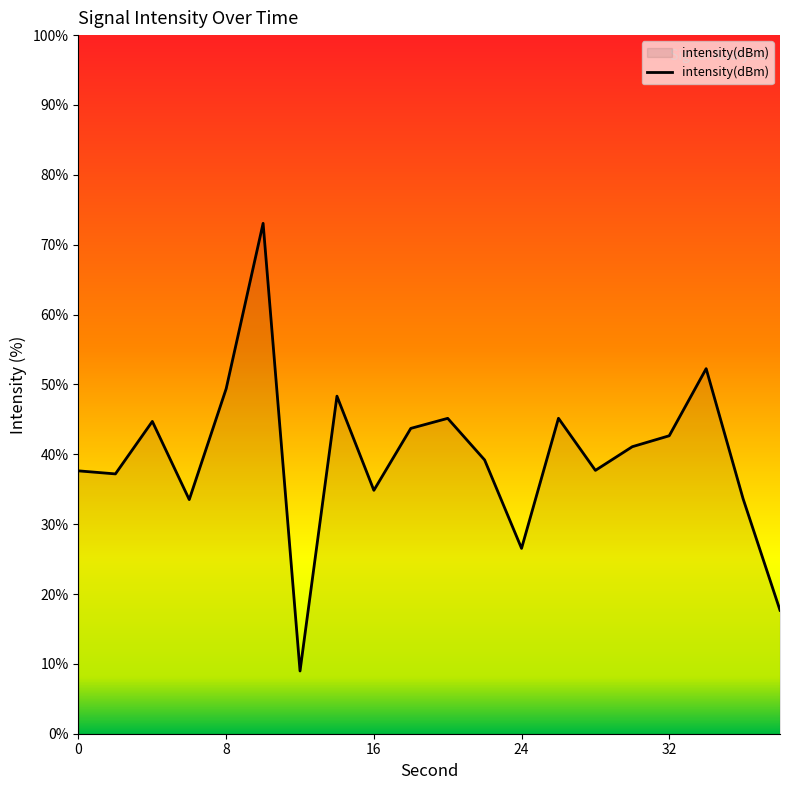

What is the difference between the maximum and minimum values?

64.1